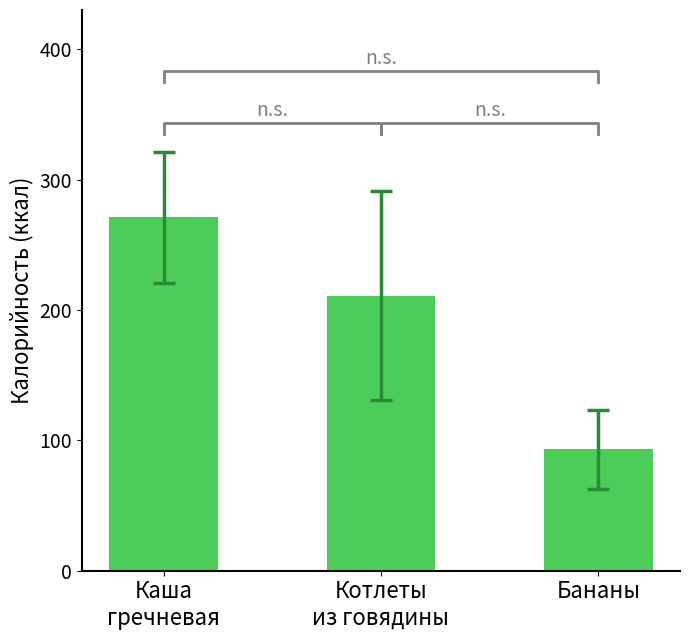

Count the number of data series in this chart.

1